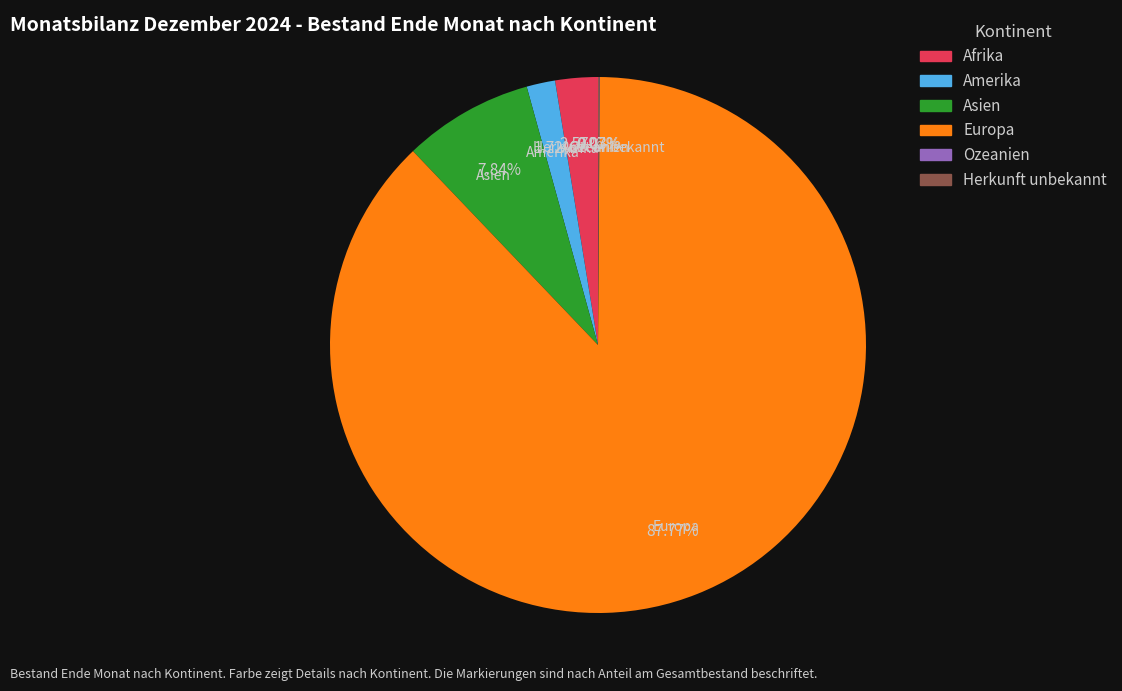

Which category has the biggest portion of the pie?

Europa